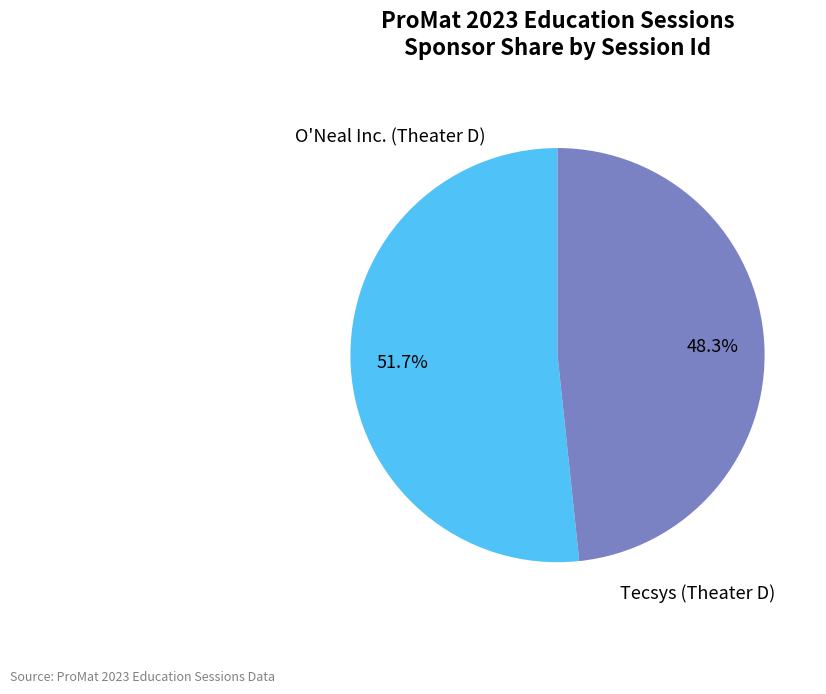

Which category has the smallest portion of the pie?

Tecsys (Theater D)